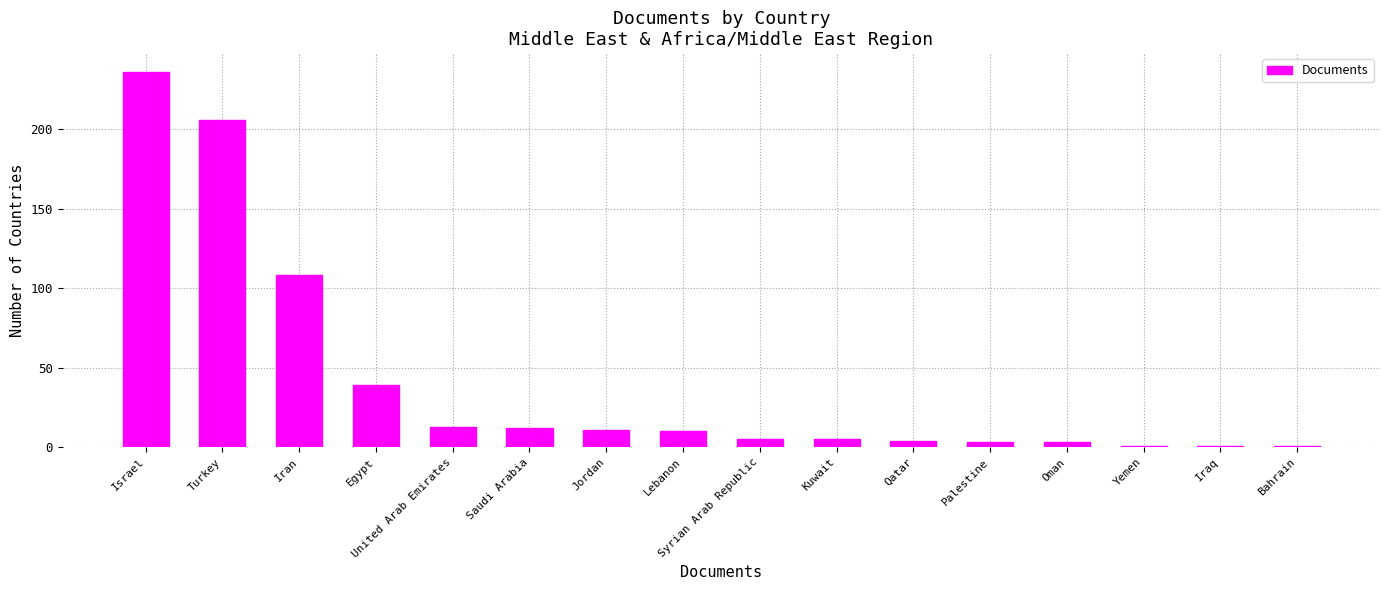

What is the change in value from Iran to Bahrain?

-107